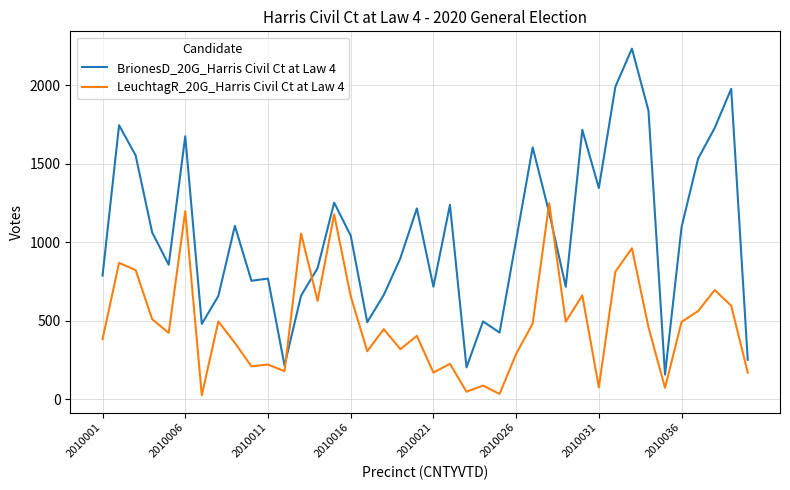

How many lines are shown in the chart?

2